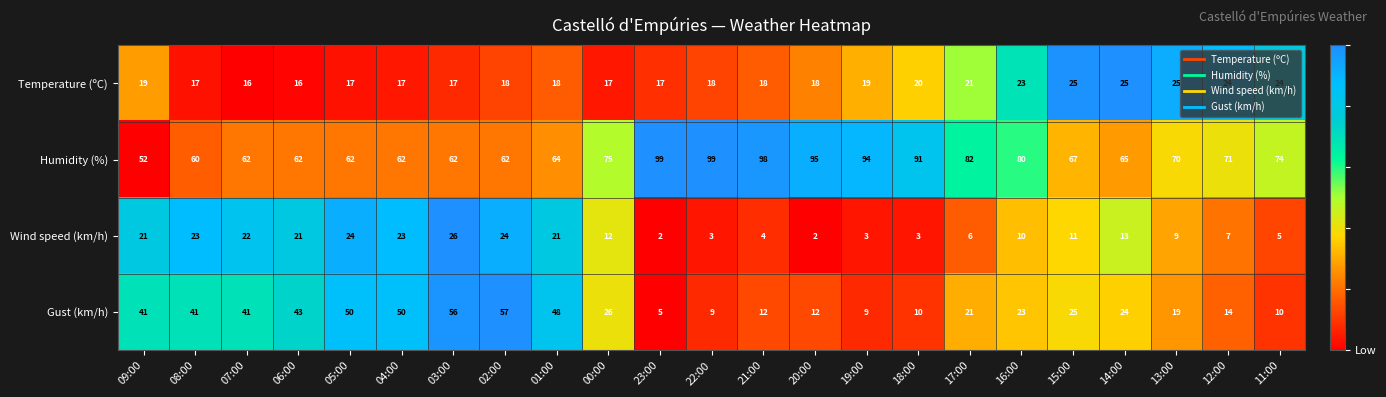

Is the value of Gust (km/h) at 15:00 greater than the value of Temperature (ºC) at 17:00?

Yes